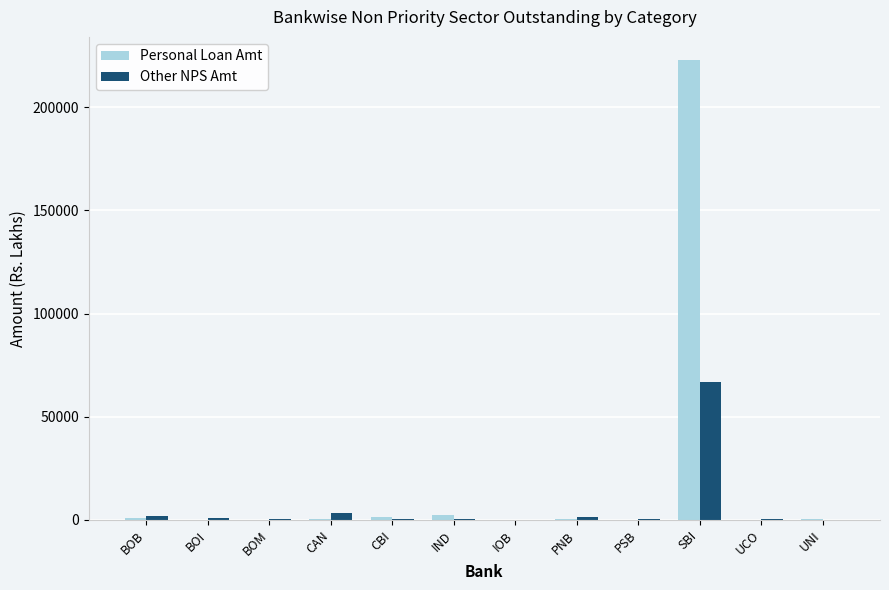

What are all the series names shown in the legend?

Personal Loan Amt, Other NPS Amt